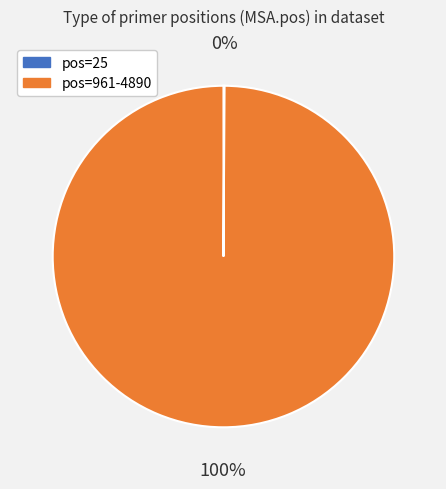

What percentage is the pos=961-4890 slice, to the nearest percent?

100%